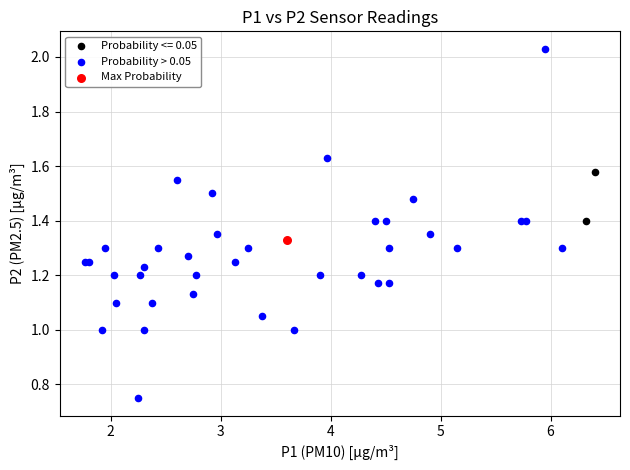

What are all the series names shown in the legend?

Probability <= 0.05, Probability > 0.05, Max Probability